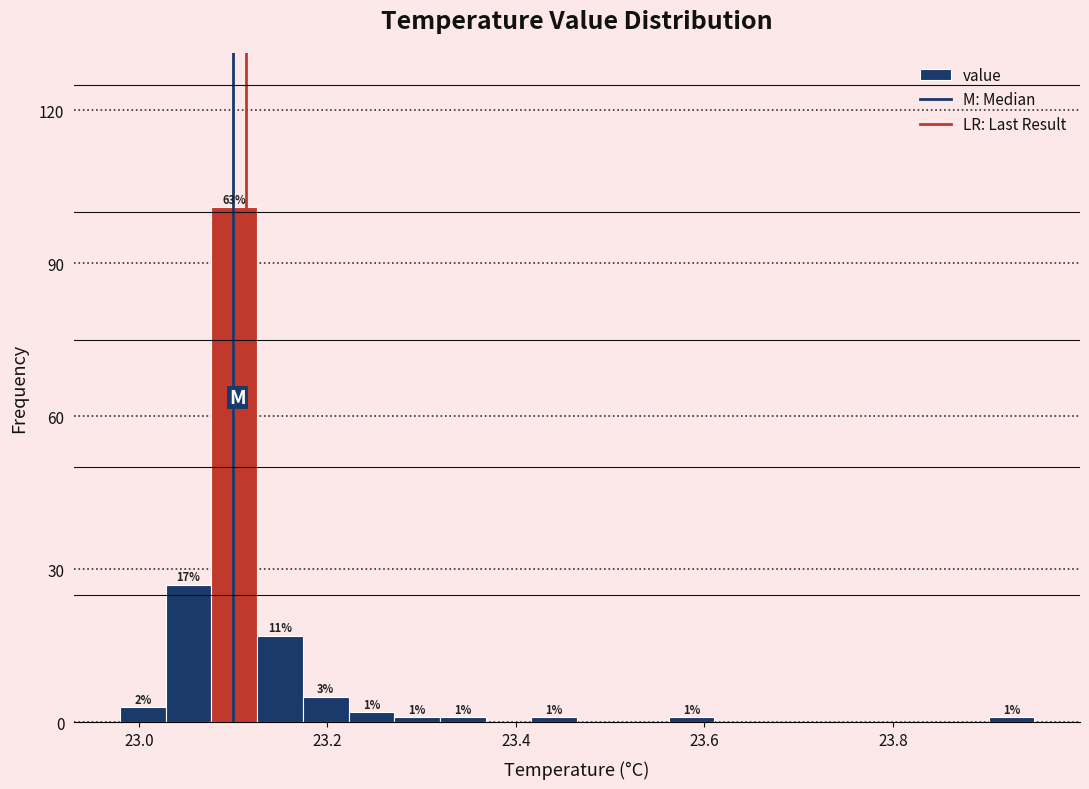

Around what value on the x-axis is the tallest bar? Give the approximate position of its centre, as read against the axis.

23.10